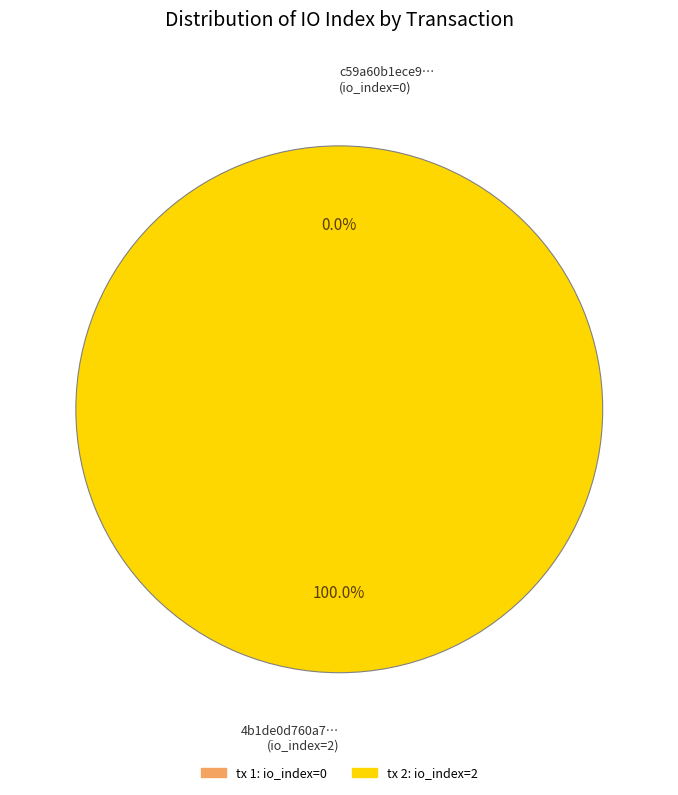

Is it true that tx_hash_1 is 0% of the pie?

True